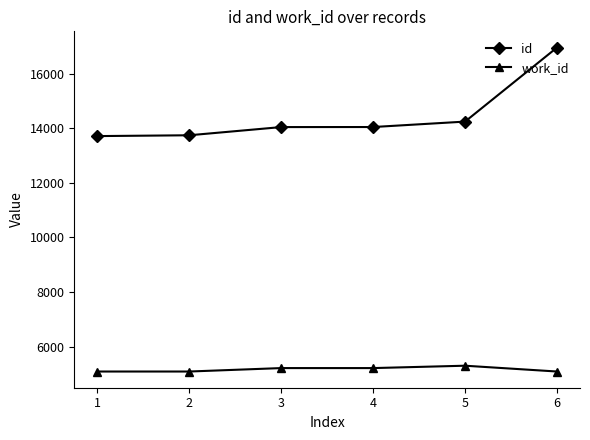

What is the maximum value shown in the chart?

16960